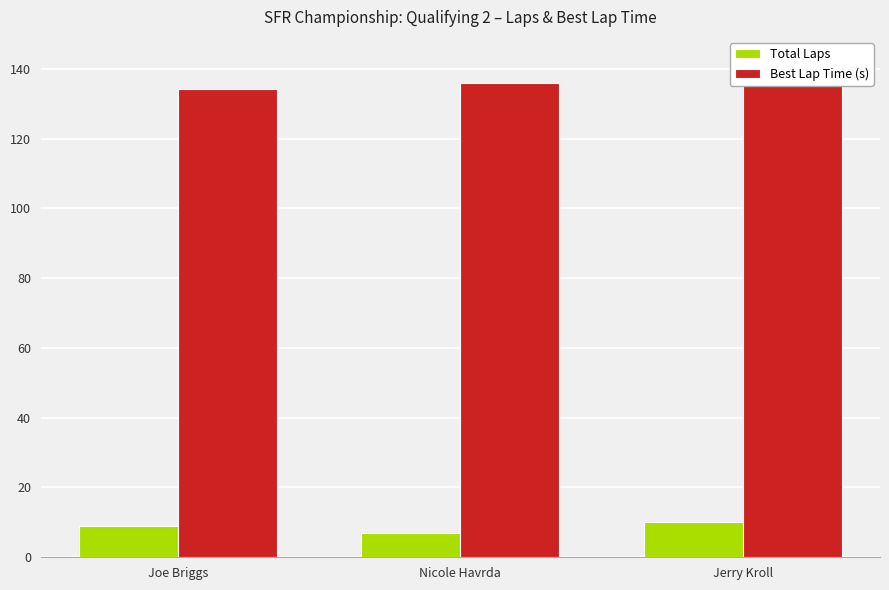

Which series has the widest spread of values?

Best Lap Time (s)